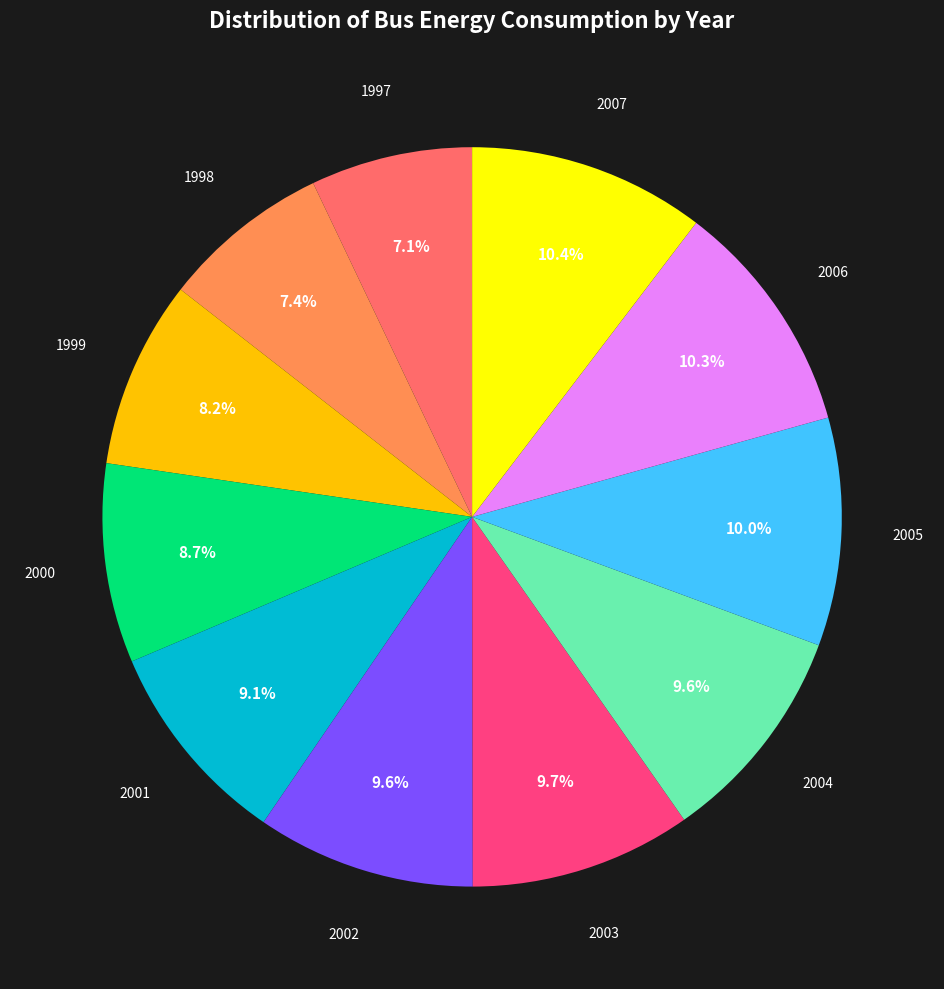

Does any single category account for the majority?

No